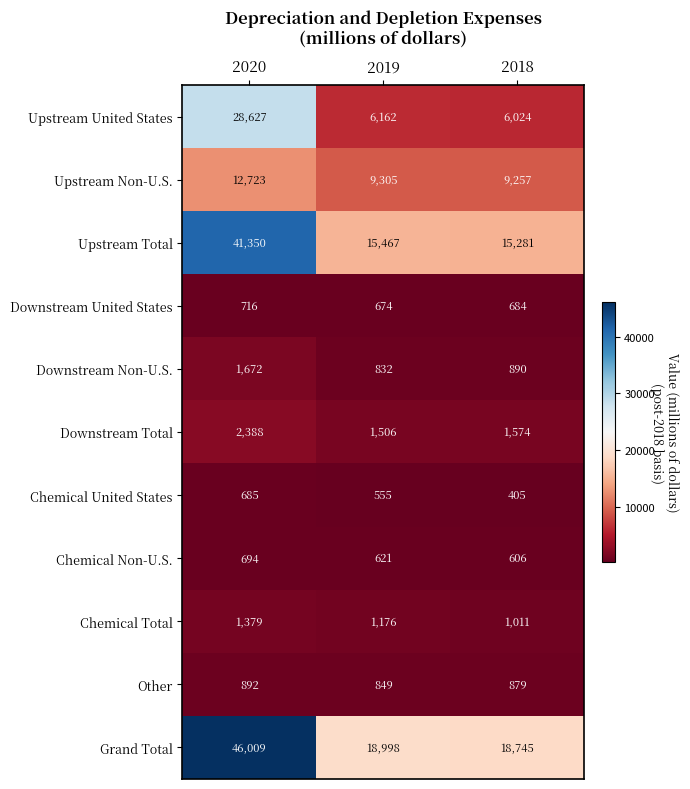

Is it true that Downstream Total equals 2388 at 2020?

True